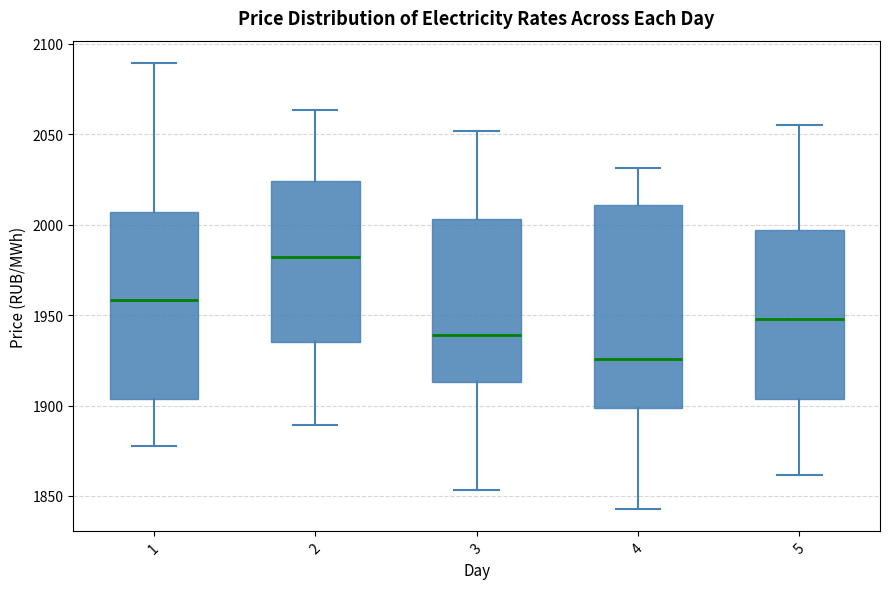

Which box is the tallest, from its lower edge to its upper edge?

4